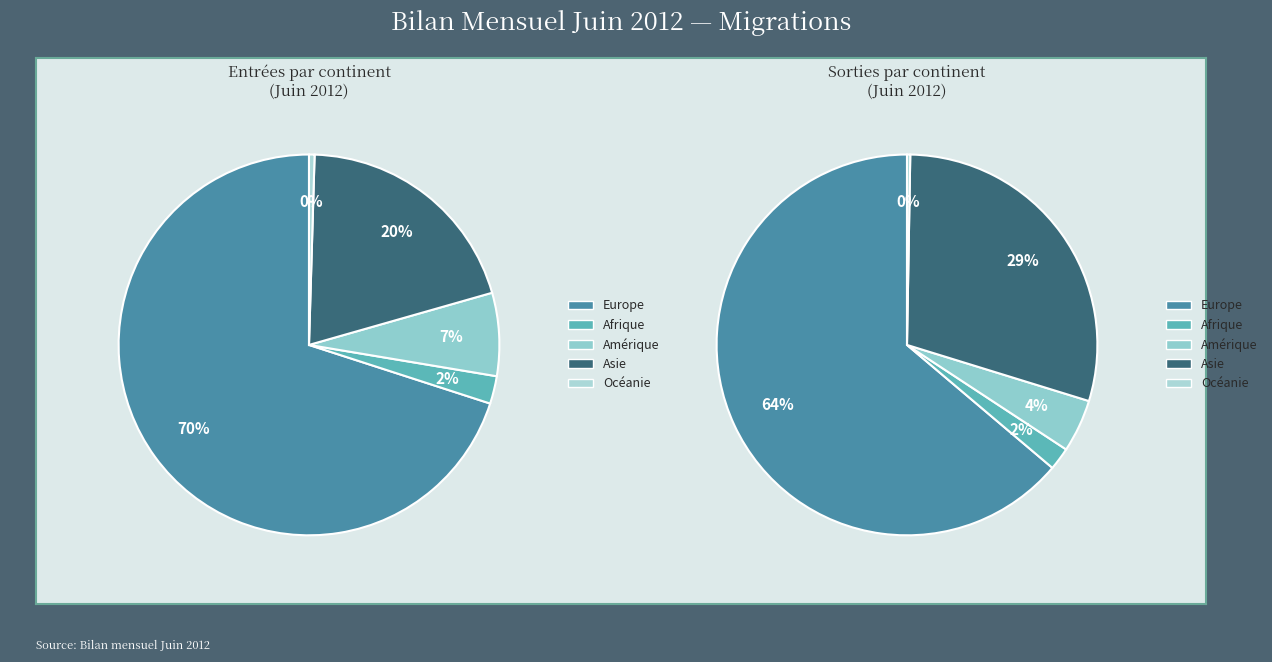

How much of the chart is everything except Afrique?

97.7%